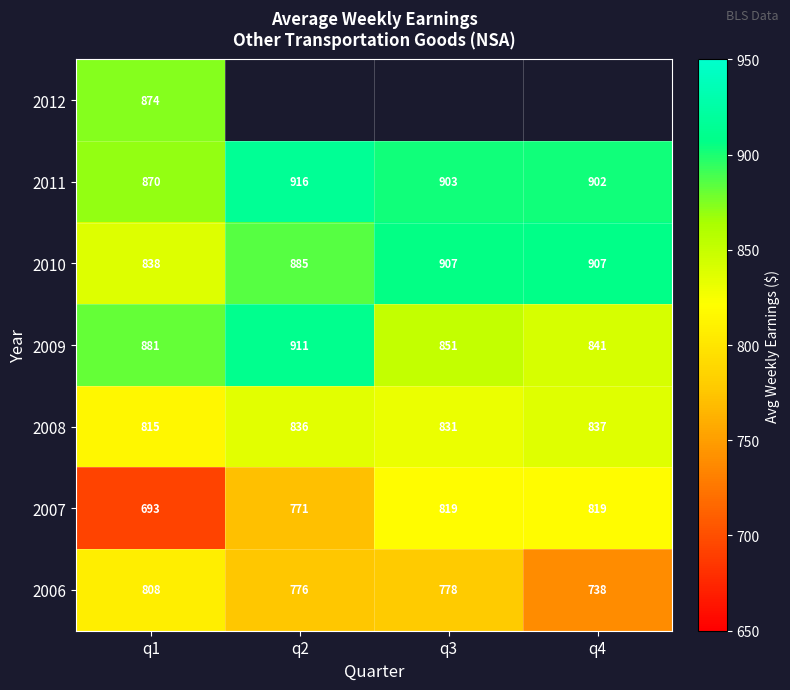

The value of 2006 at q1 is 362.8. True or false?

False